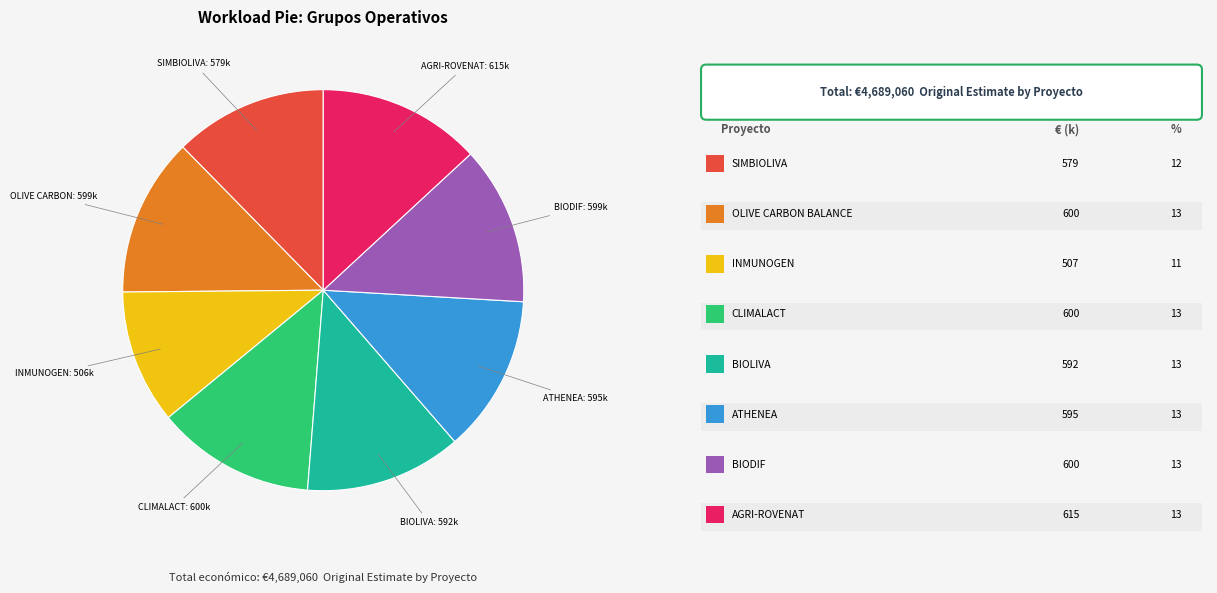

Is there a majority slice in this chart?

No